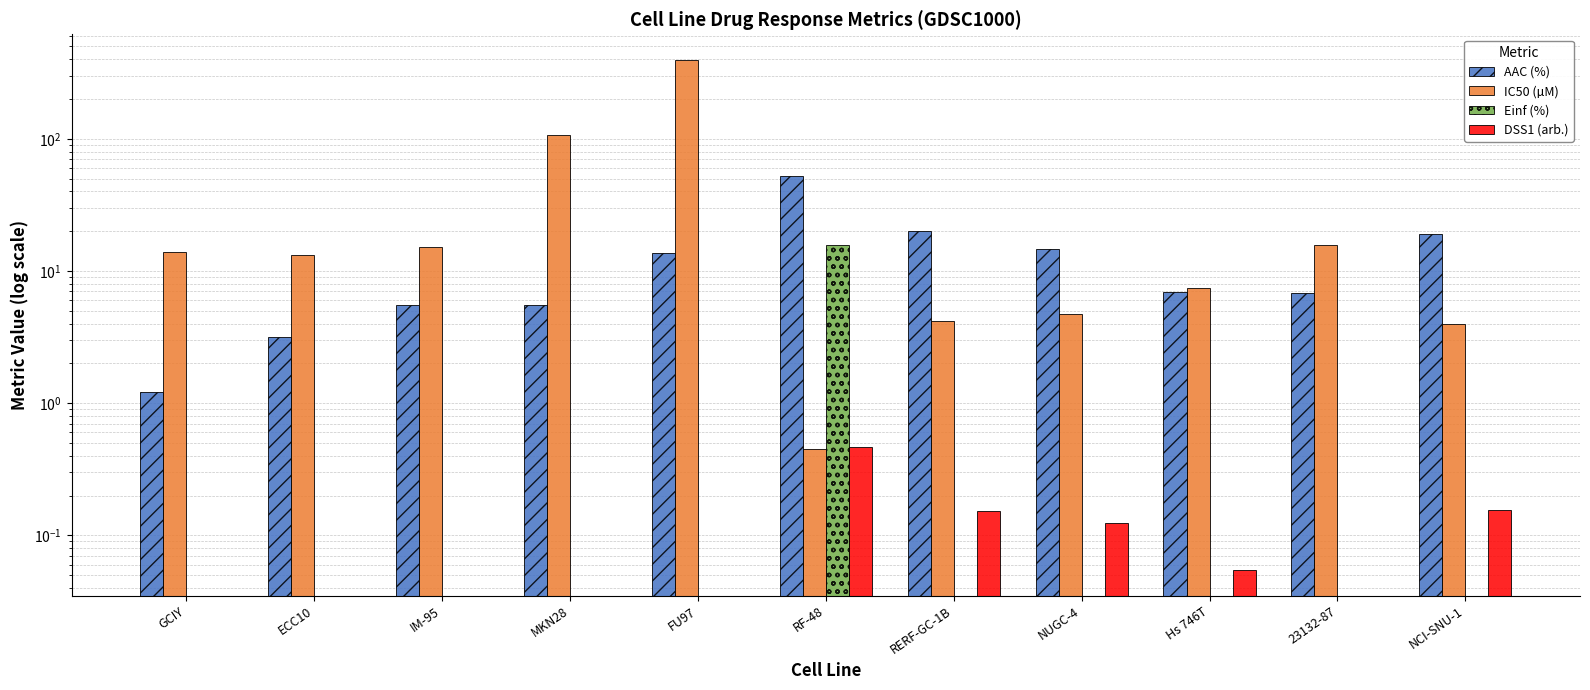

What is the average value of the DSS1 (arb.) series?

0.1